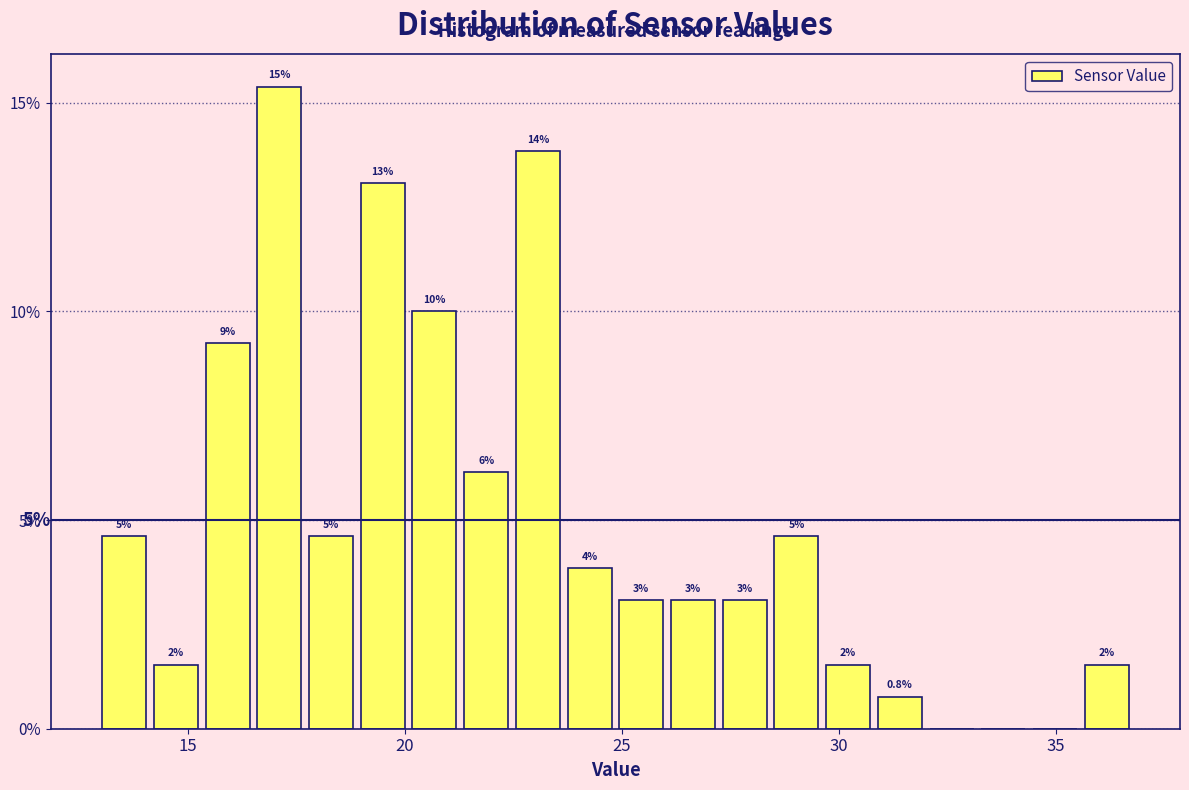

Read against the x-axis, roughly where is the centre of the tallest bar?

17.0